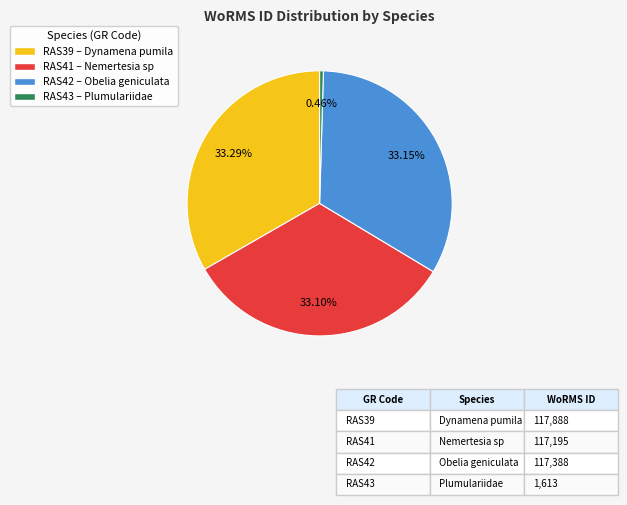

How many slices are in this pie chart?

4